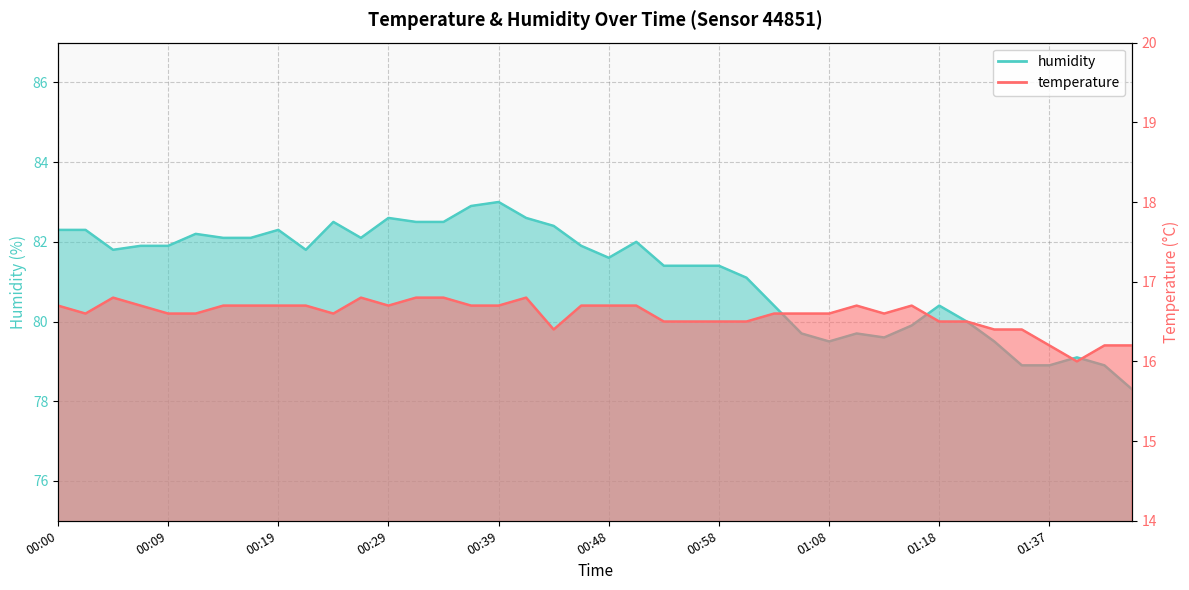

Reading right to left, what are all the values shown in this chart?

temperature: 16.2	16.2	16.0	16.2	16.4	16.4	16.5	16.5	16.7	16.6	16.7	16.6	16.6	16.6	16.5	16.5	16.5	16.5	16.7	16.7	16.7	16.4	16.8	16.7	16.7	16.8	16.8	16.7	16.8	16.6	16.7	16.7	16.7	16.7	16.6	16.6	16.7	16.8	16.6	16.7
humidity: 78.3	78.9	79.1	78.9	78.9	79.5	80.0	80.4	79.9	79.6	79.7	79.5	79.7	80.4	81.1	81.4	81.4	81.4	82.0	81.6	81.9	82.4	82.6	83.0	82.9	82.5	82.5	82.6	82.1	82.5	81.8	82.3	82.1	82.1	82.2	81.9	81.9	81.8	82.3	82.3